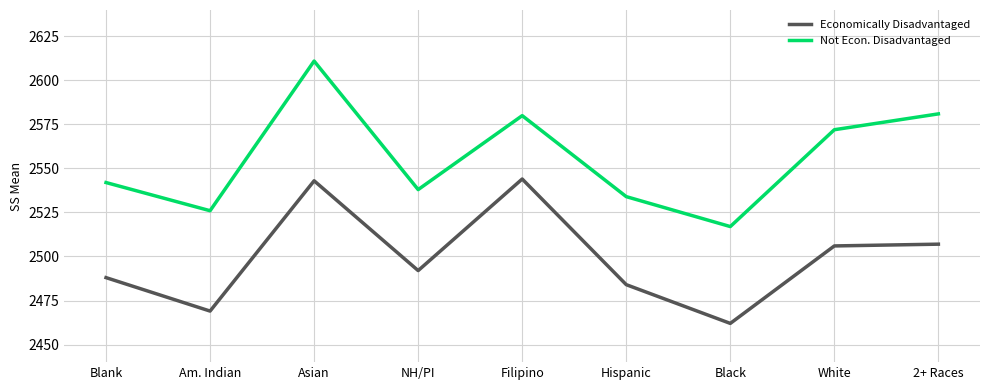

What is the total value across all series at 2+ Races?

5088